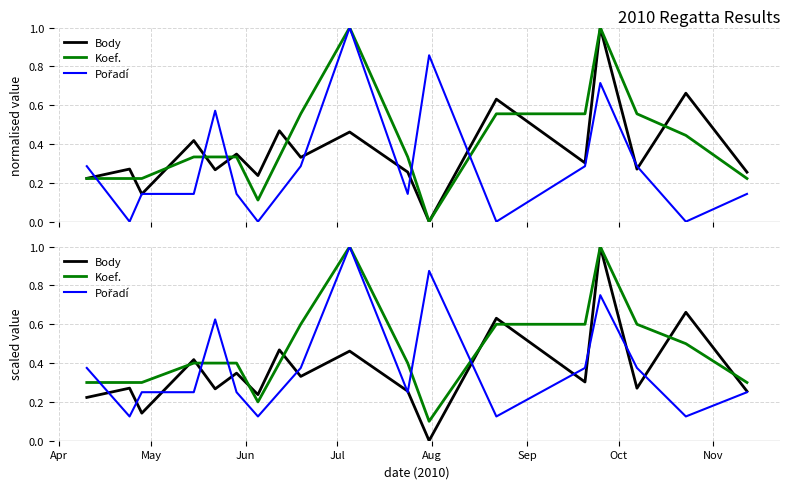

Reading left to right, what are all the values shown in this chart?

Body: 0.2	0.3	0.1	0.4	0.3	0.3	0.2	0.5	0.3	0.5	0.3	0.0	0.6	0.3	1.0	0.3	0.7	0.3
Koef.: 0.3	0.3	0.3	0.4	0.4	0.4	0.2	0.4	0.6	1.0	0.4	0.1	0.6	0.6	1.0	0.6	0.5	0.3
Pořadí: 0.4	0.1	0.2	0.2	0.6	0.2	0.1	0.2	0.4	1.0	0.2	0.9	0.1	0.4	0.8	0.4	0.1	0.2